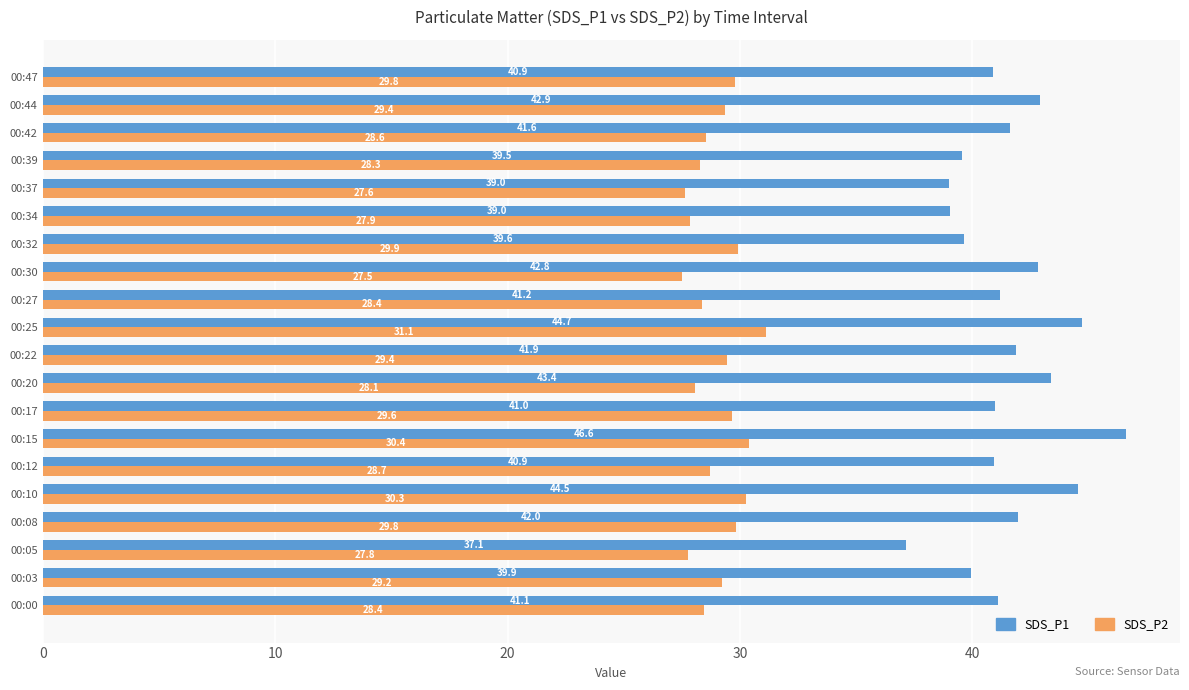

Which label corresponds to the smallest value in the chart?

00:30